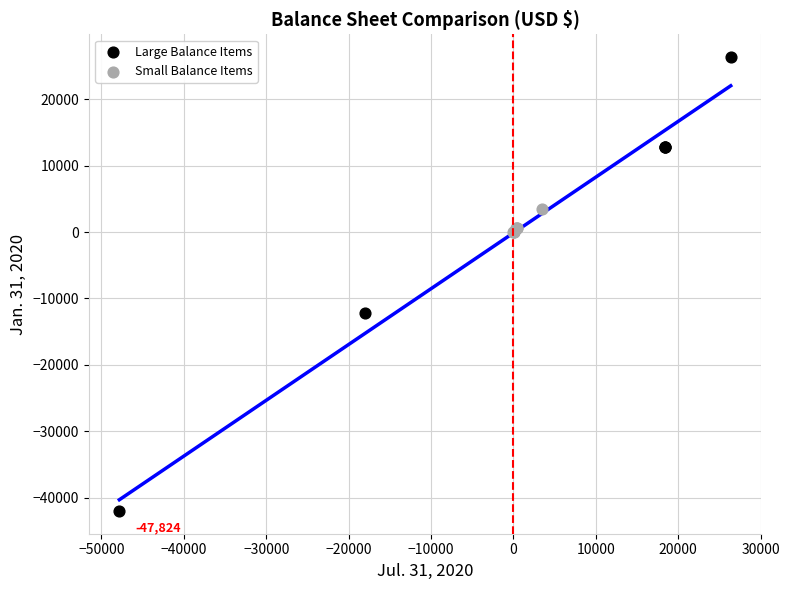

Which series has the widest spread of Y values?

Large Balance Items